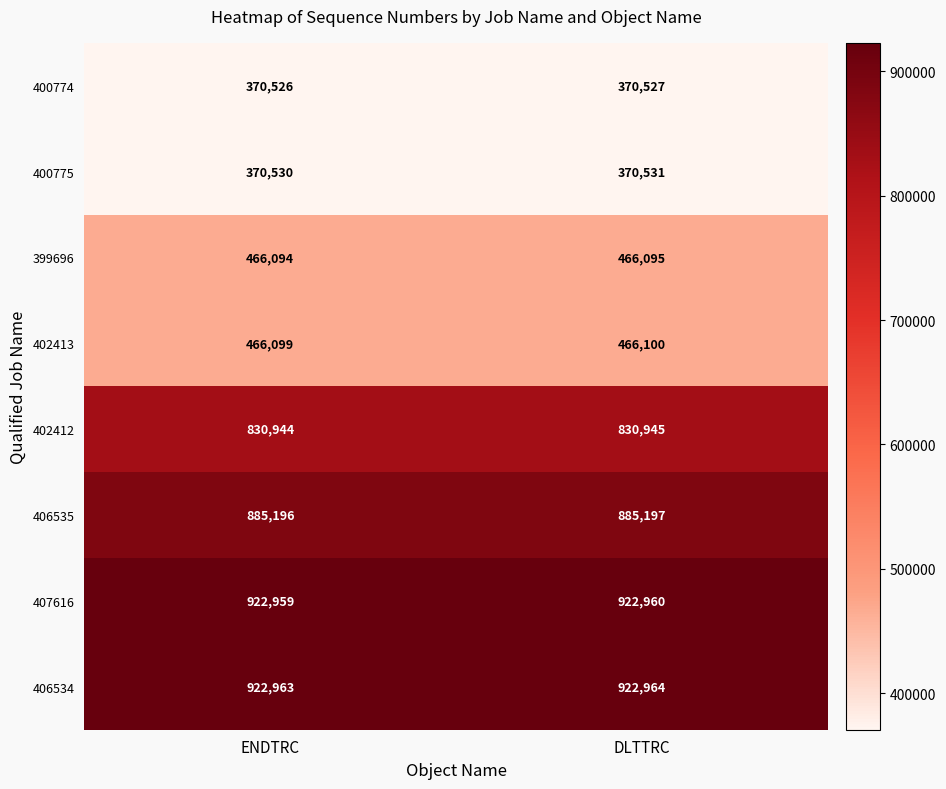

What is the approximate value of 402412 at DLTTRC?

830945